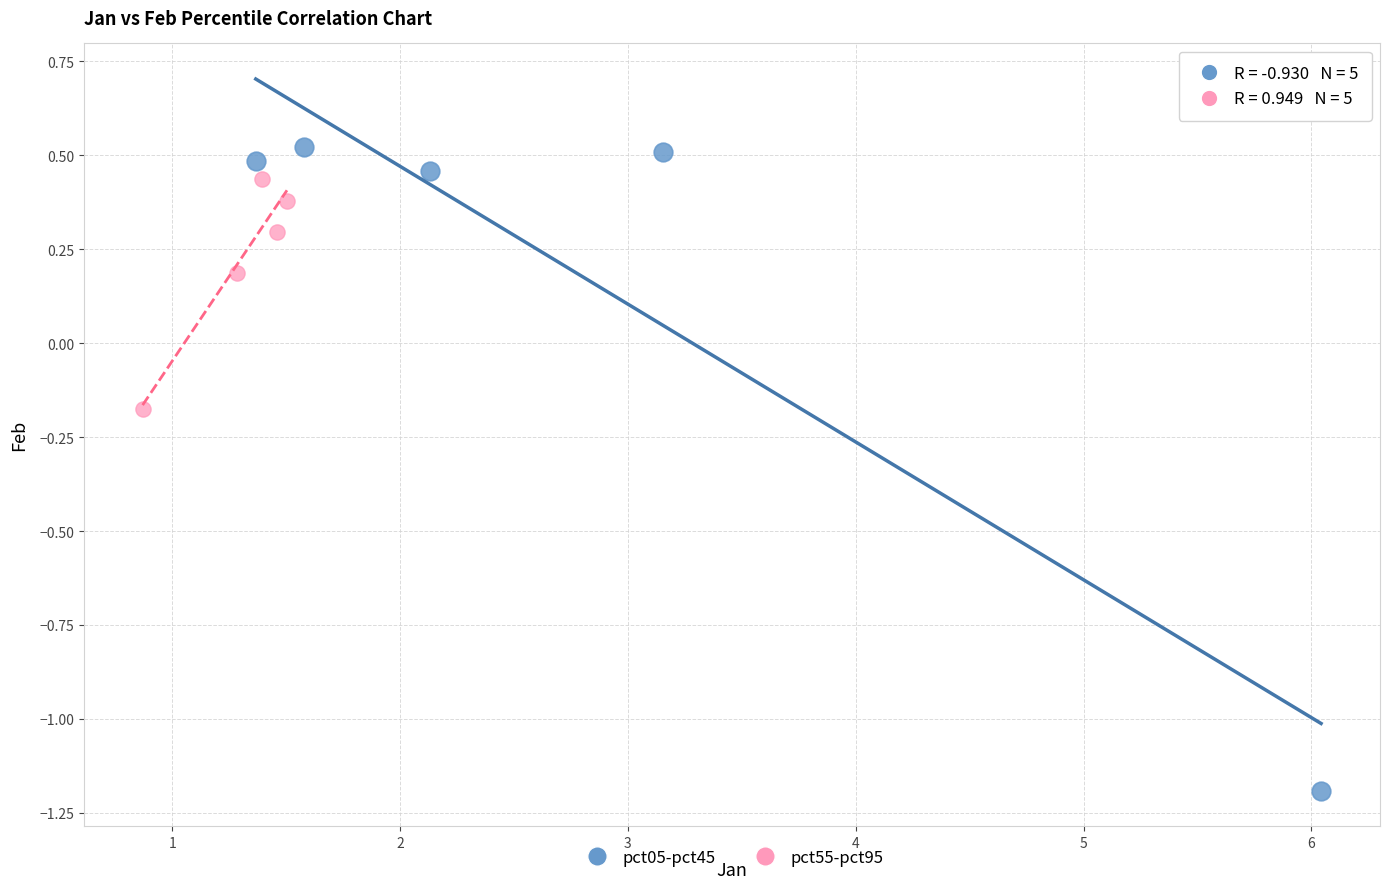

Which series reaches the minimum Y coordinate?

pct05-pct45